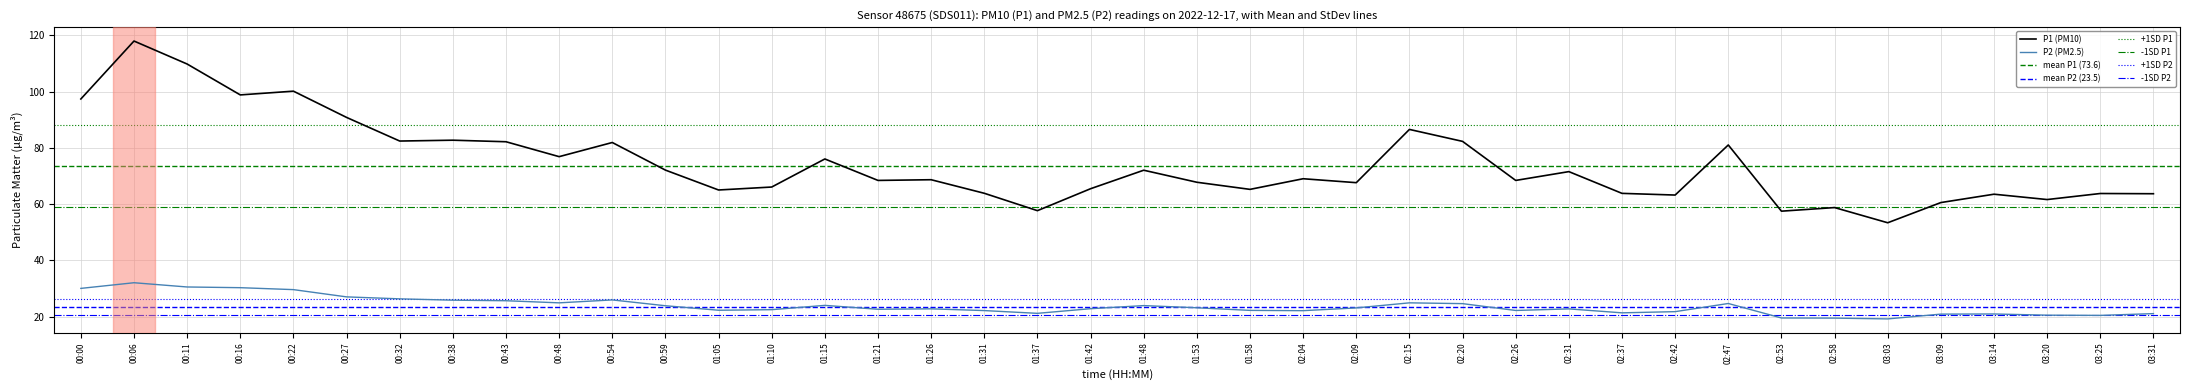

True or false: P1 and P2 intersect in this chart.

False